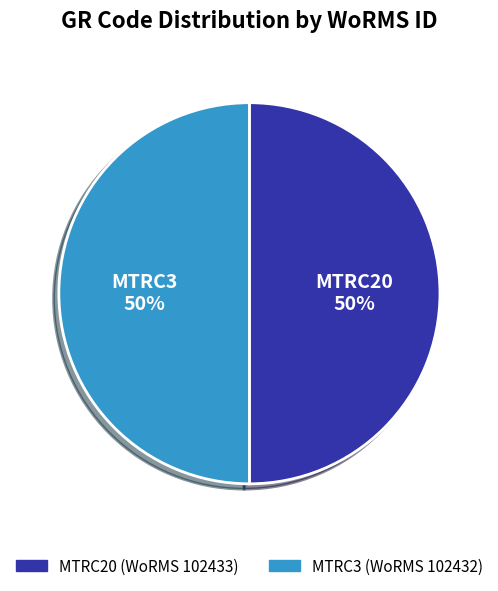

What percentage is the MTRC3 slice, to the nearest percent?

50%